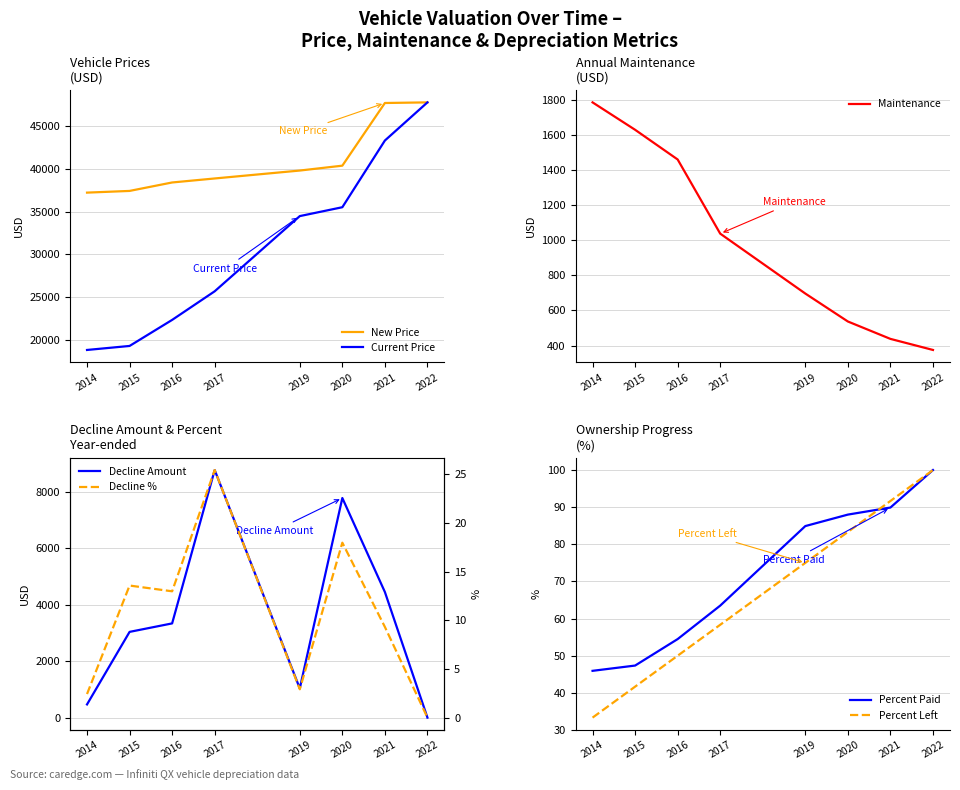

How many values in the Decline Amount series are below 3334?

4